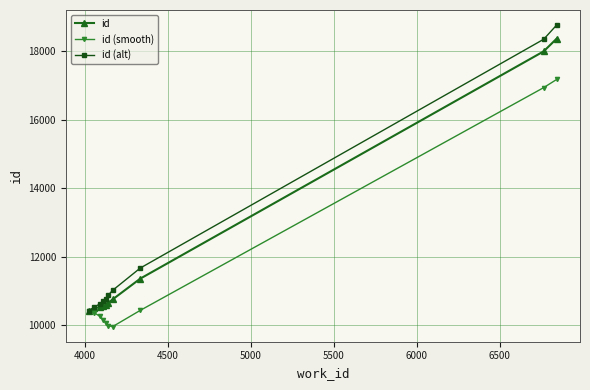

What is the difference between the maximum and minimum values in the id (alt) series?

8337.0